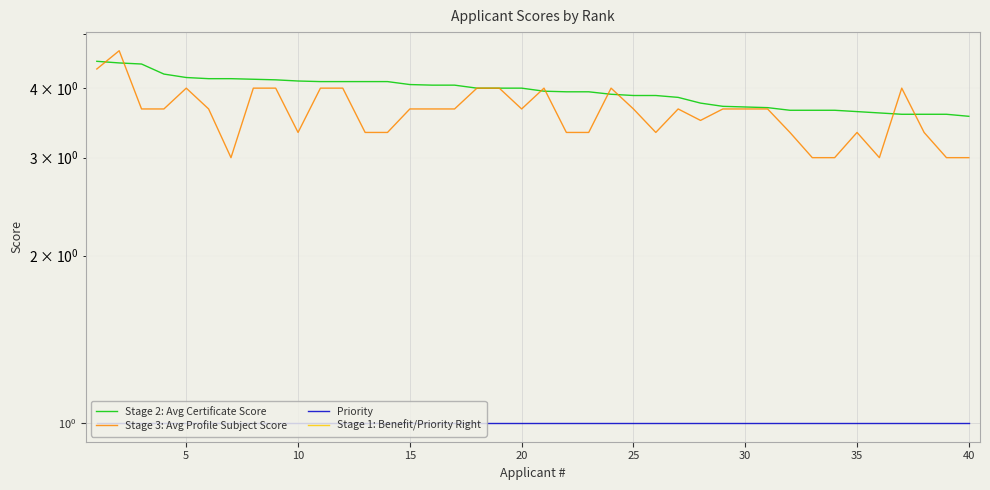

True or false: Stage 3: Avg Profile Subject Score and Stage 1: Benefit/Priority Right cross at least once.

False